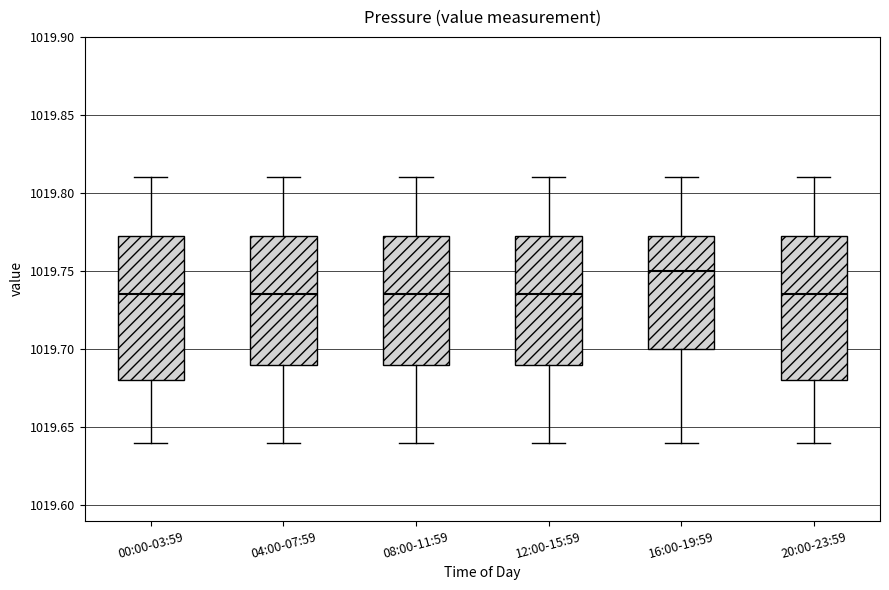

Reading left to right, read every box against the y-axis: the position of its median line, the range the box covers, and the ends of its whiskers. The values are not printed on the chart, so give them approximately, as read against the axis.

00:00-03:59: median 1019.735, box 1019.680 to 1019.775, whiskers 1019.640 to 1019.810
04:00-07:59: median 1019.735, box 1019.690 to 1019.775, whiskers 1019.640 to 1019.810
08:00-11:59: median 1019.735, box 1019.690 to 1019.775, whiskers 1019.640 to 1019.810
12:00-15:59: median 1019.735, box 1019.690 to 1019.775, whiskers 1019.640 to 1019.810
16:00-19:59: median 1019.750, box 1019.700 to 1019.775, whiskers 1019.640 to 1019.810
20:00-23:59: median 1019.735, box 1019.680 to 1019.775, whiskers 1019.640 to 1019.810